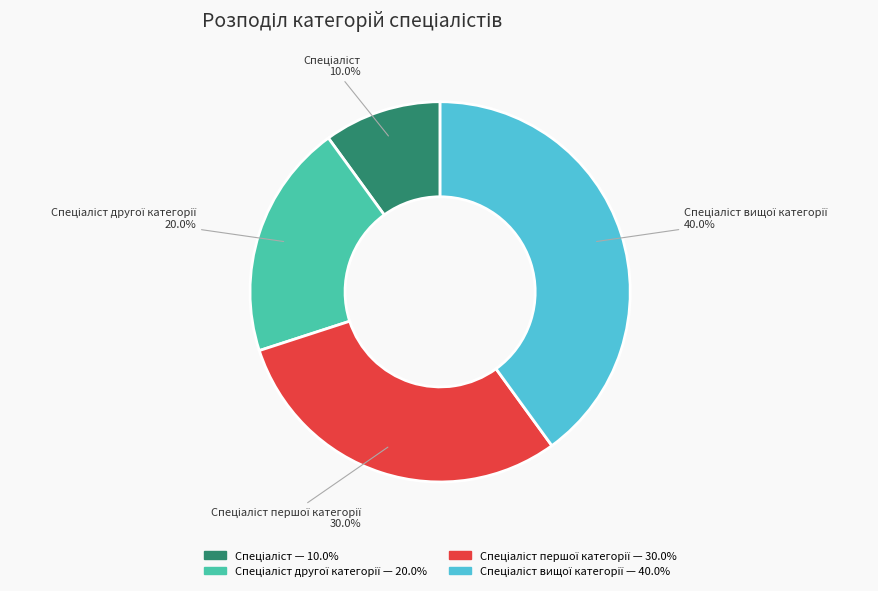

To the nearest percent, what is the average slice percentage?

25%